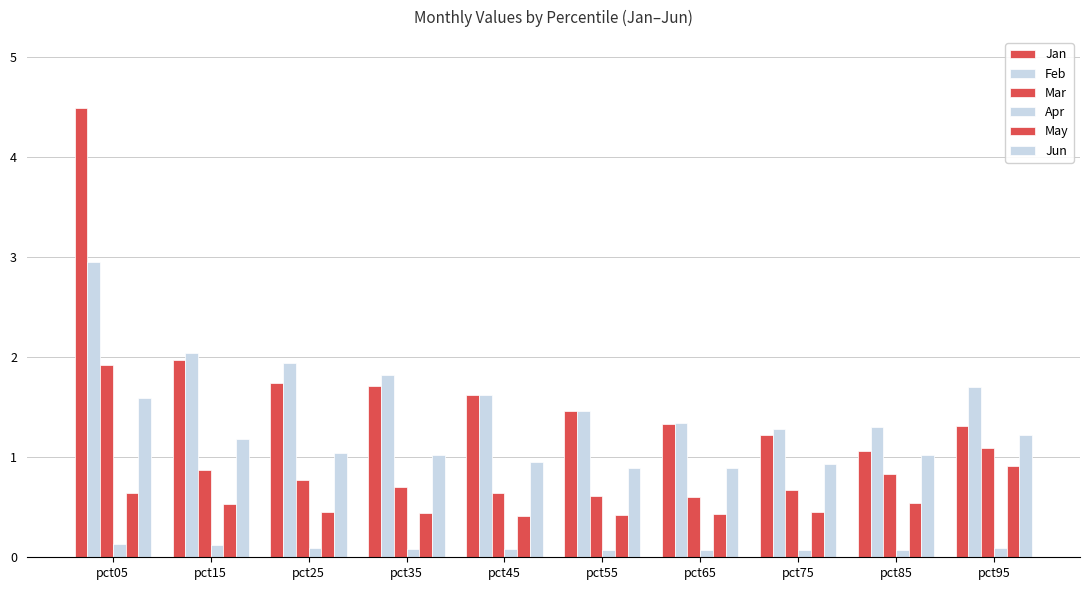

How many groups of bars are there?

10